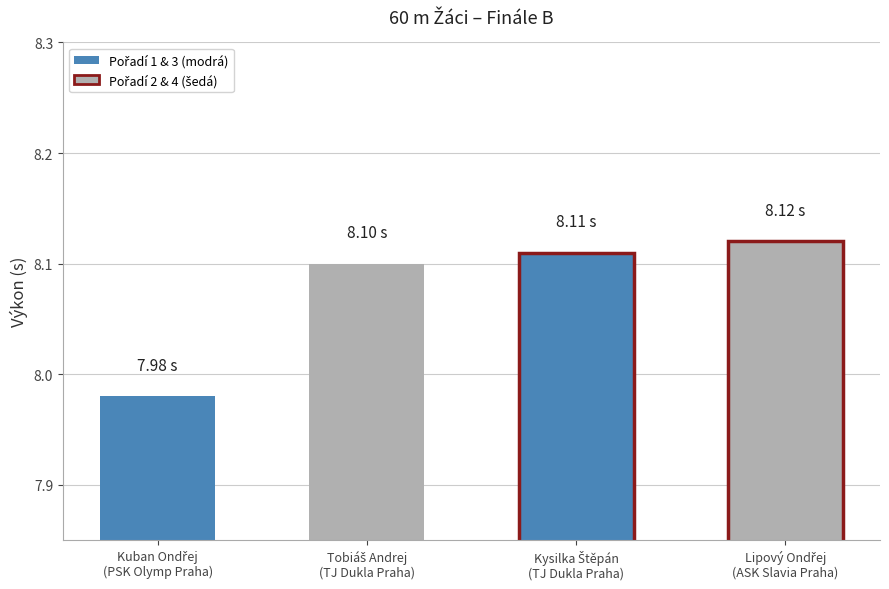

The chart shows a value of 8.1 at ASK Slavia Praha. True or false?

True